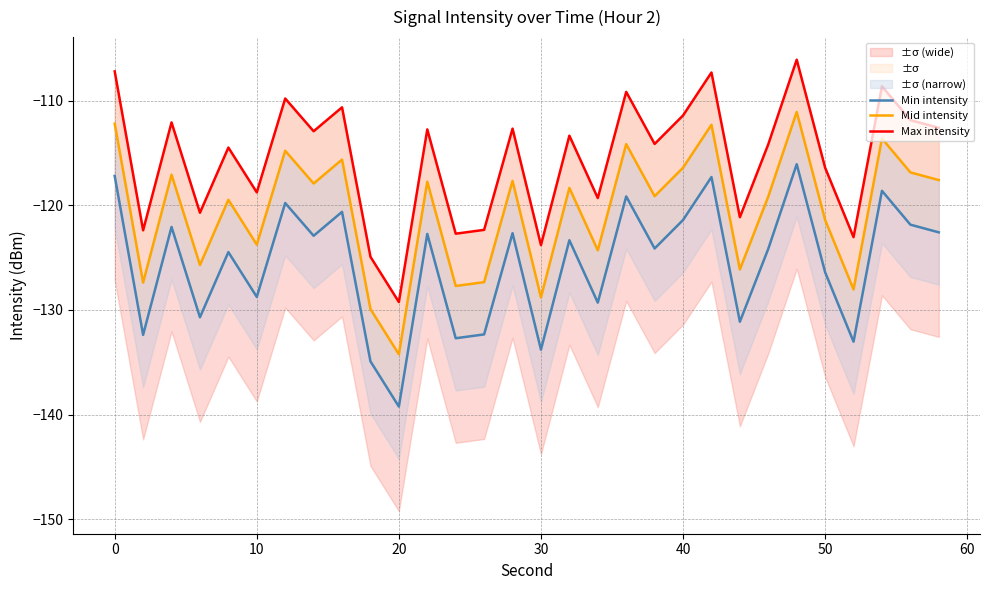

Which series has the largest total across all categories?

Max intensity